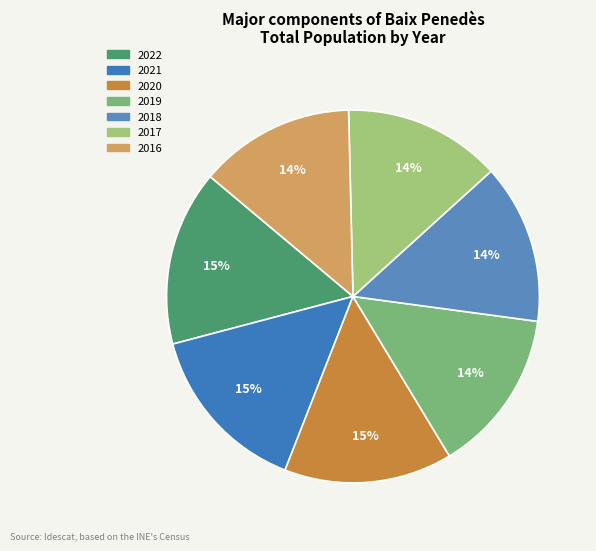

Which category has the smallest portion of the pie?

2016